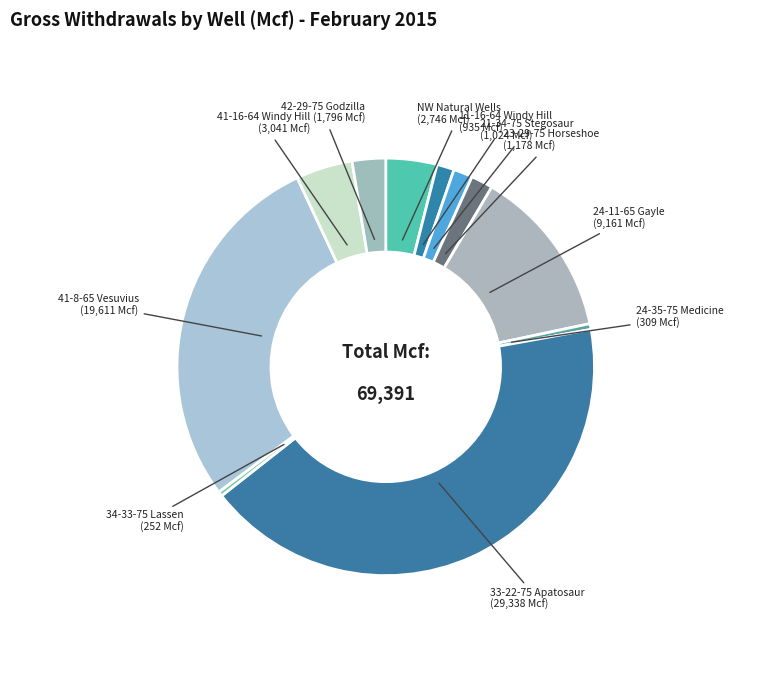

Is the sum of 34-33-75 Lassen and 24-11-65 Gayle greater than half?

No